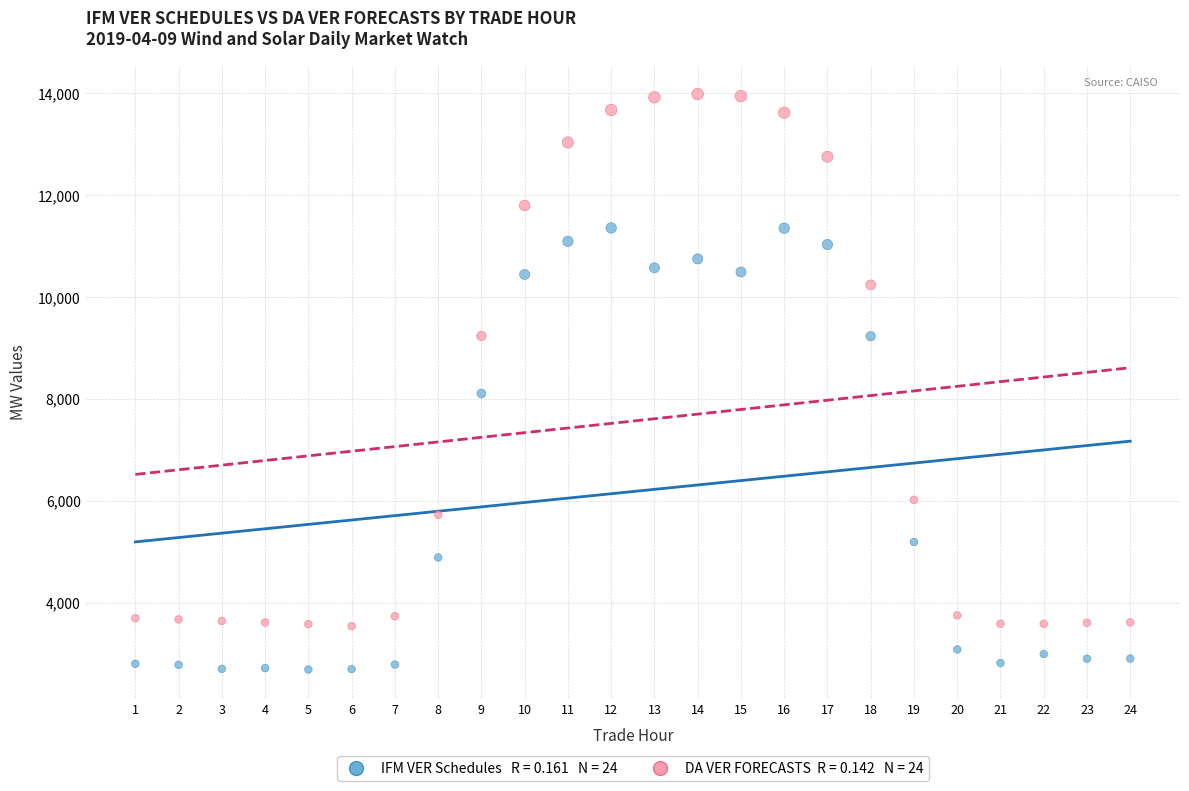

Across all series, what Y value is closest to 8336?

8106.2